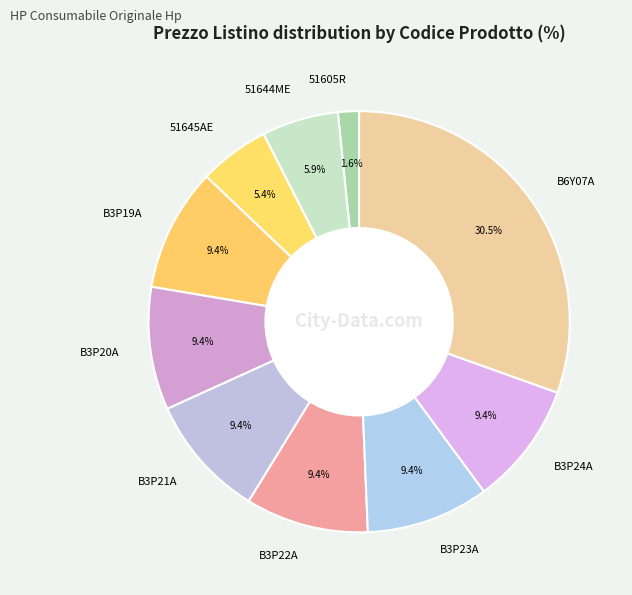

Which has a higher value, B3P23A or B6Y07A?

B6Y07A